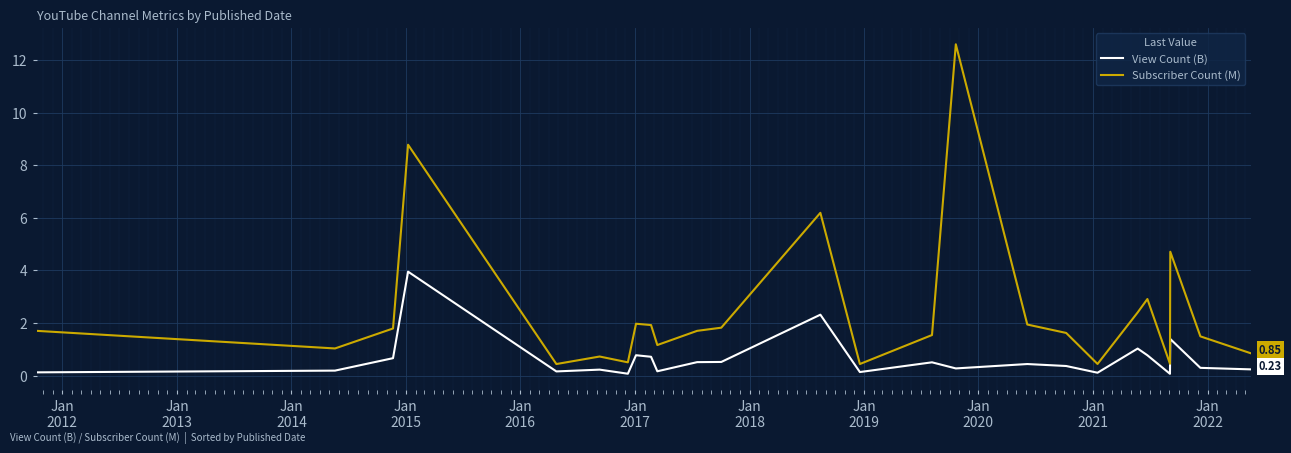

What is the difference between the maximum and minimum values in the Subscriber Count (M) series?

12.2